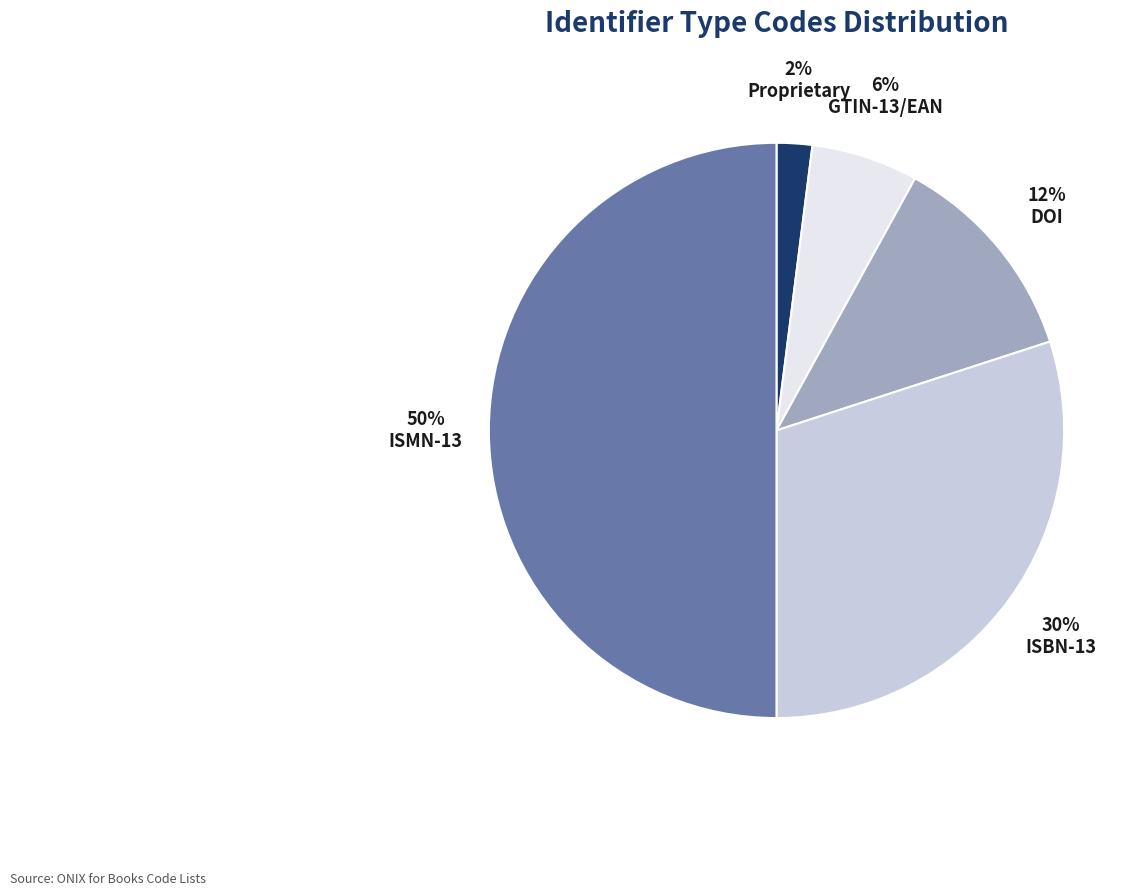

Which has a higher value, DOI or GTIN-13/EAN?

DOI